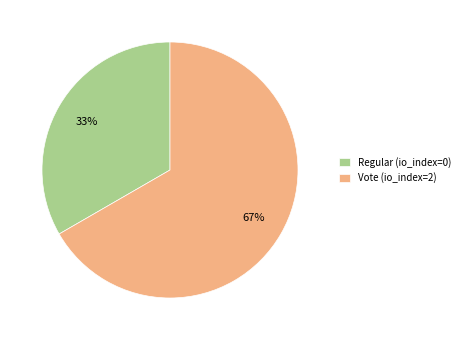

How many slices are in this pie chart?

2